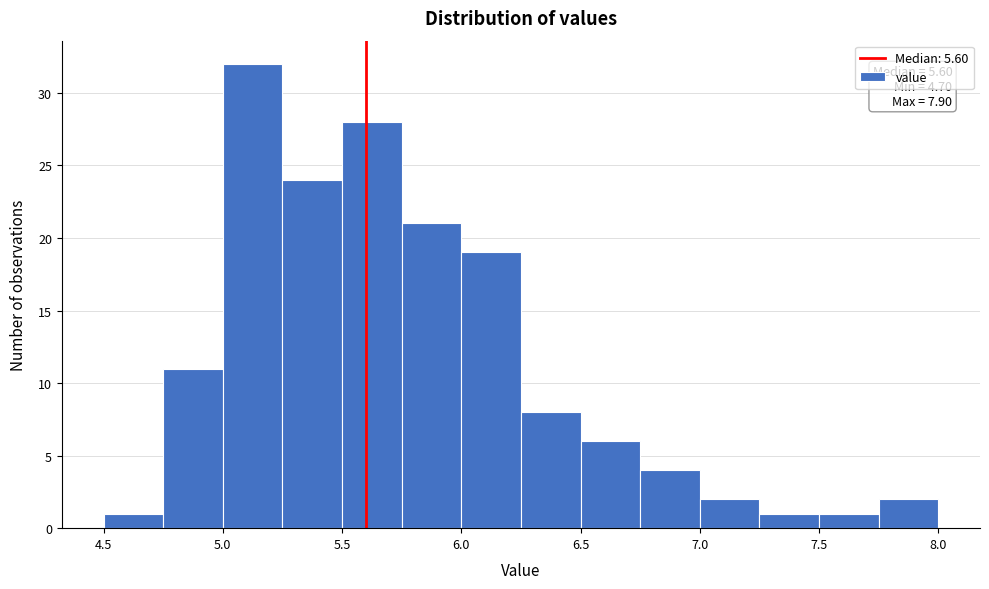

Which range on the x-axis has the tallest bar?

5.00 to 5.25